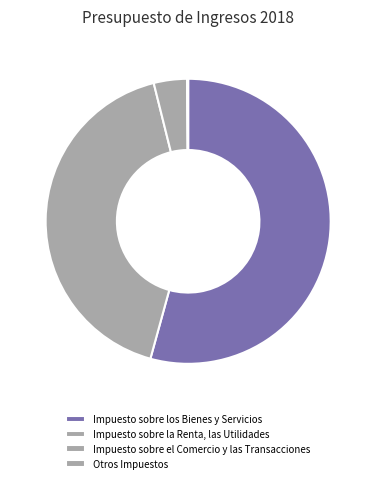

Is it true that Otros Impuestos is 0% of the pie?

True